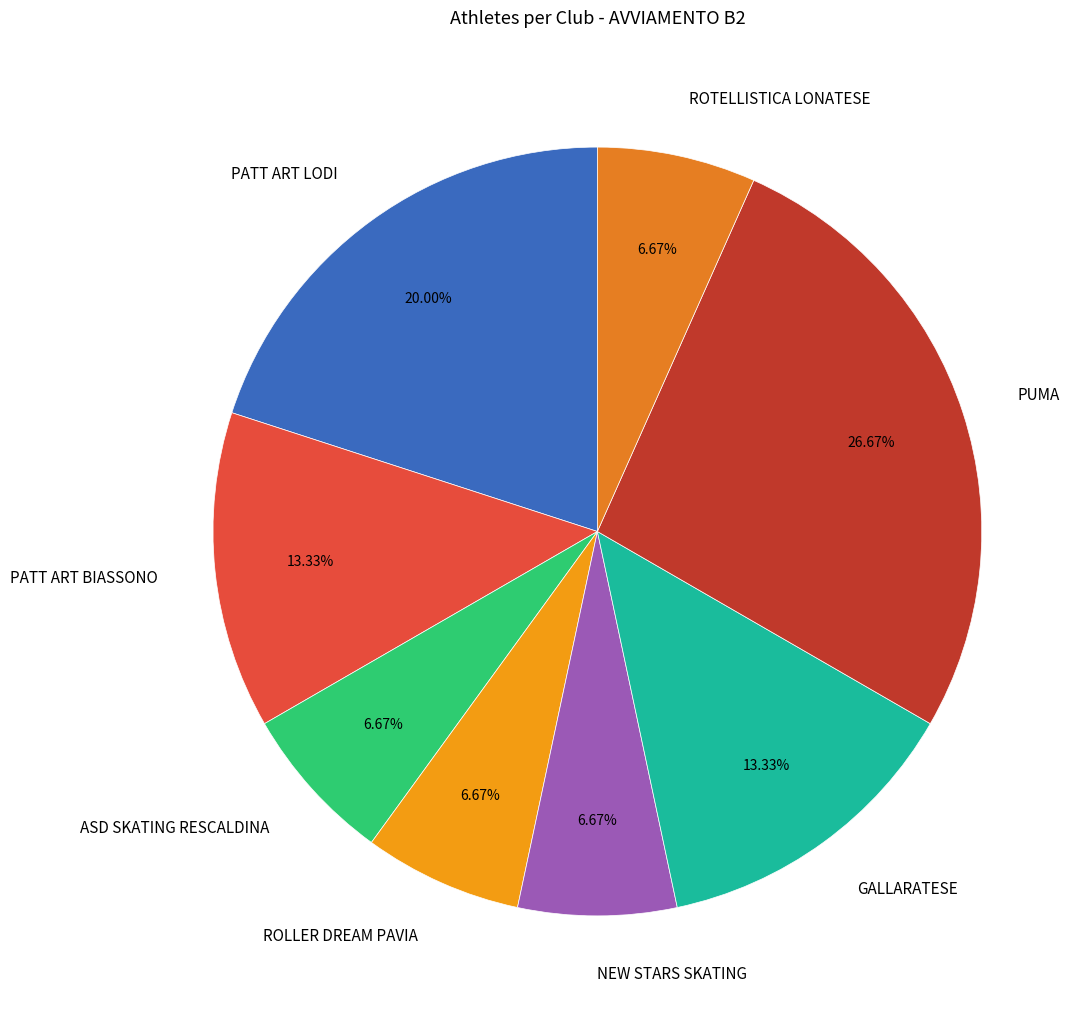

What is the ratio of the value at NEW STARS SKATING to the value at GALLARATESE?

0.5